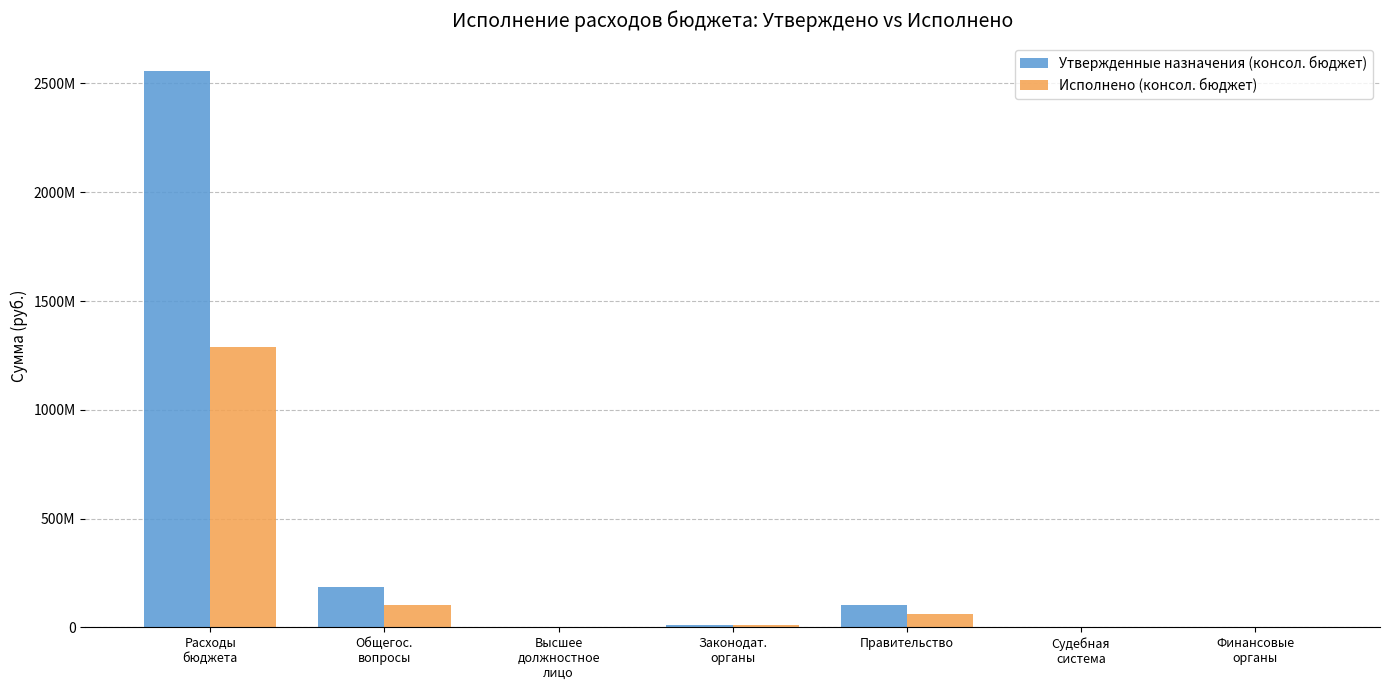

What is the label of the 2nd bar from the right?

Судебная
система